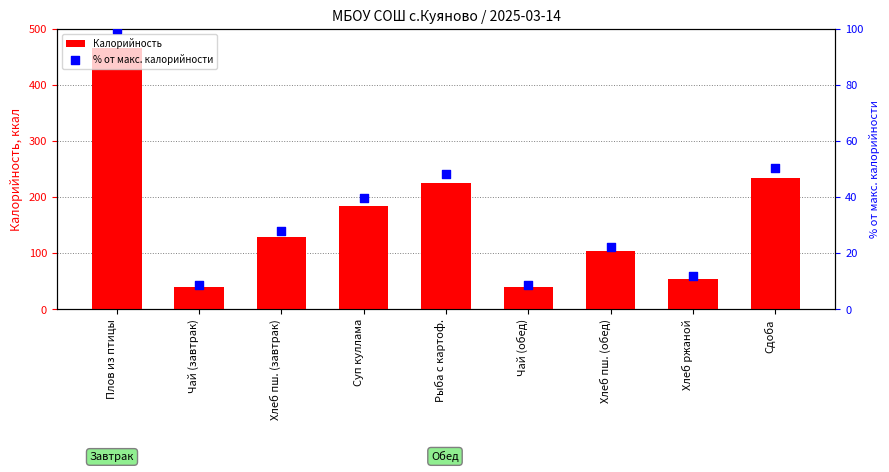

Which series reaches the minimum Y coordinate?

% от макс. калорийности